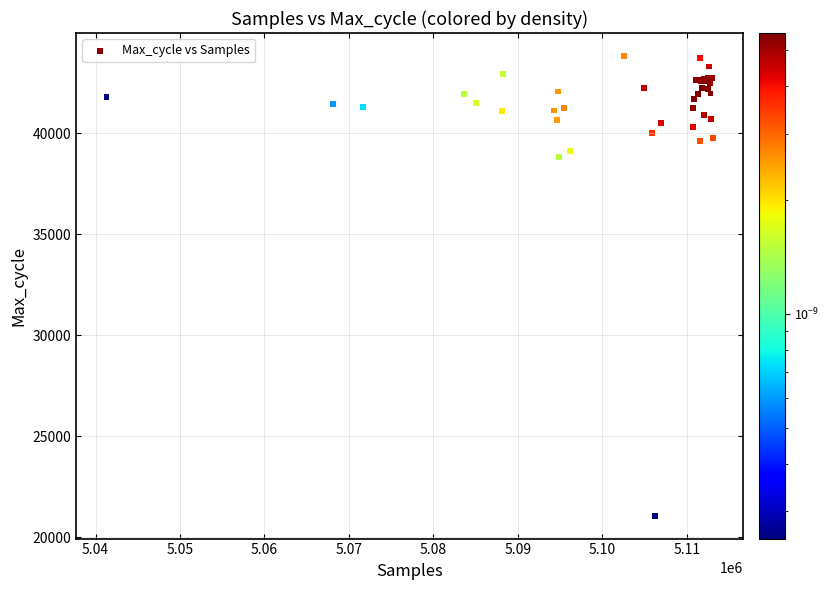

What Y value in the scatter plot is closest to 32447?

38810